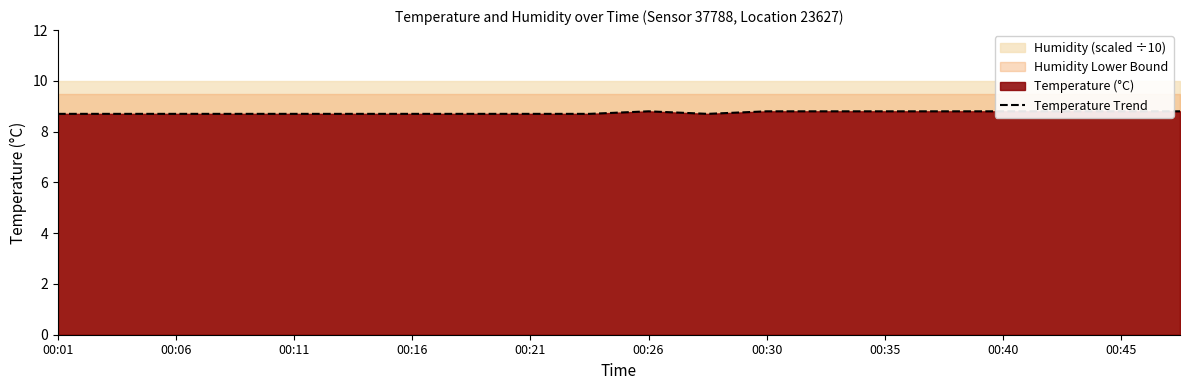

Is it true that the value at 00:26 is 8.8?

True